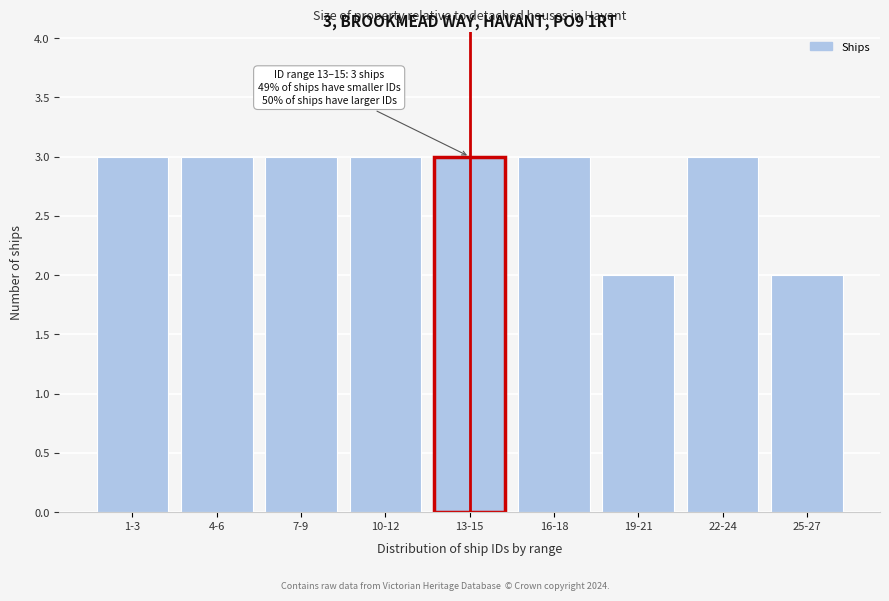

Reading left to right, list all the values displayed in this chart.

1-3=3	4-6=3	7-9=3	10-12=3	13-15=3	16-18=3	19-21=2	22-24=3	25-27=2